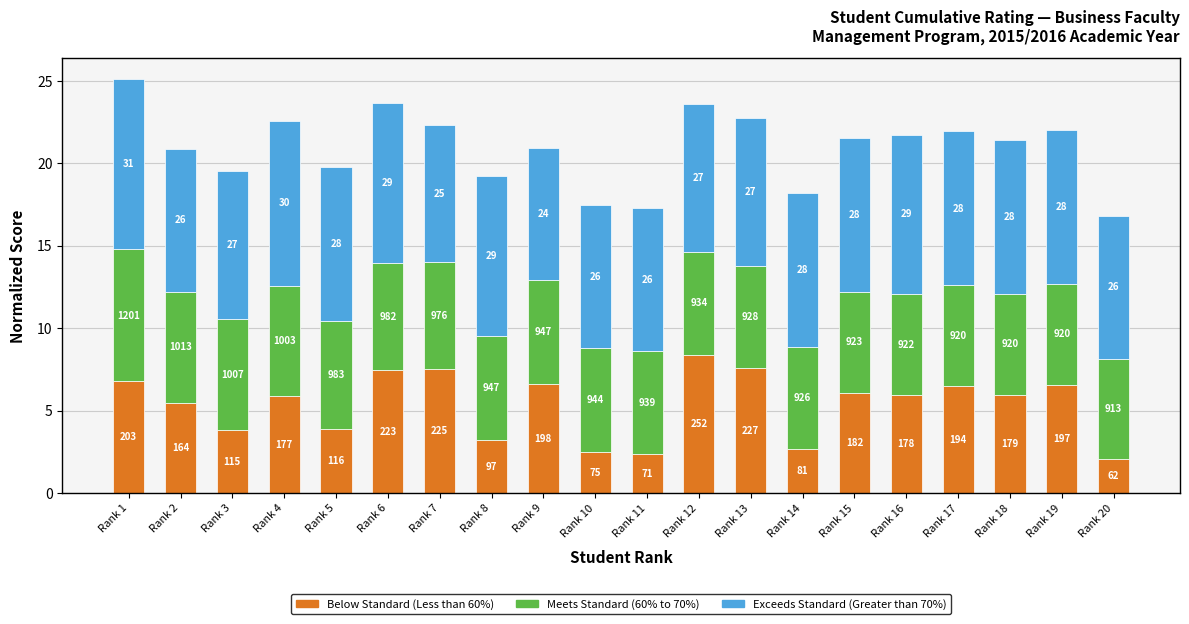

What is the average value of the Meets Standard (60% to 70%) series?

6.4